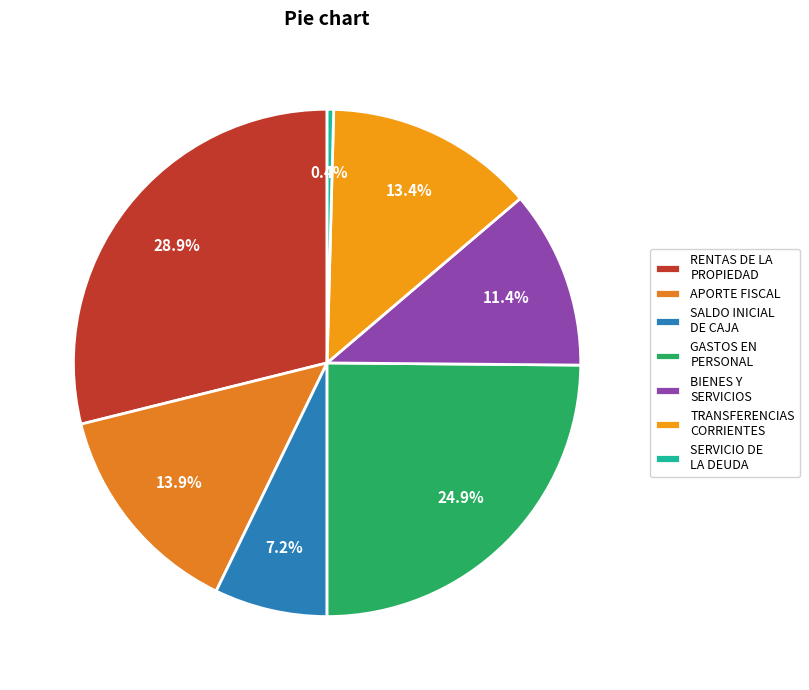

How many segments does this pie chart have?

7